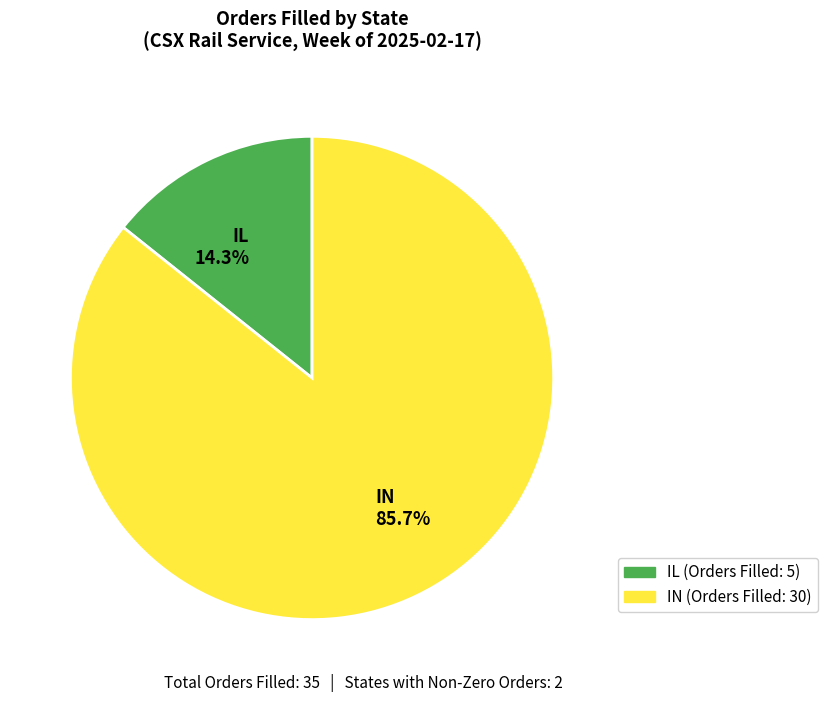

What is the ratio of the value at IL to the value at IN?

0.2